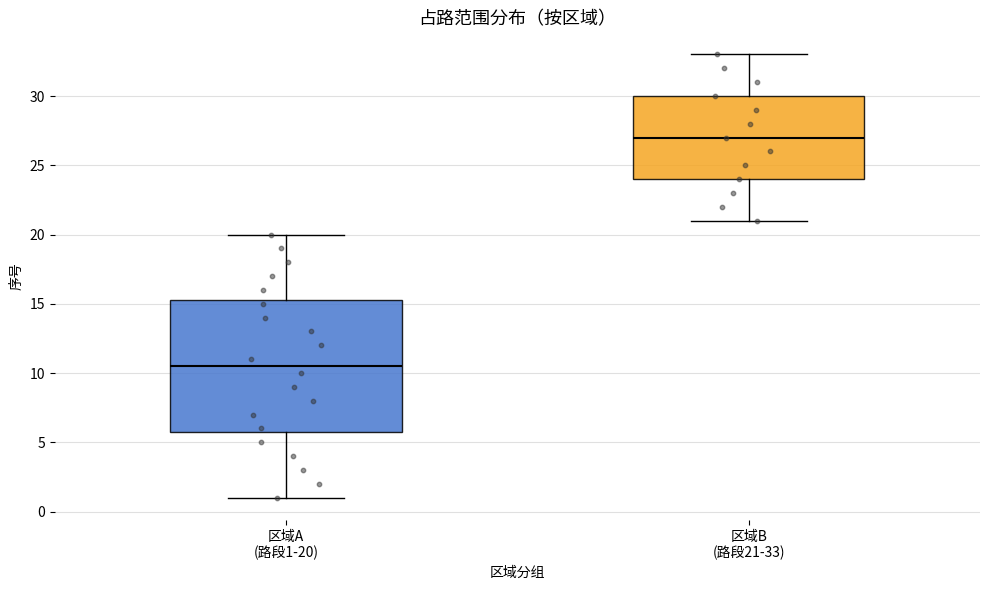

Reading left to right, read every box against the y-axis: the position of its median line, the range the box covers, and the ends of its whiskers. The values are not printed on the chart, so give them approximately, as read against the axis.

区域A (路段1-20): median 10.5, box 6.0 to 15.5, whiskers 1.0 to 20.0
区域B (路段21-33): median 27.0, box 24.0 to 30.0, whiskers 21.0 to 33.0